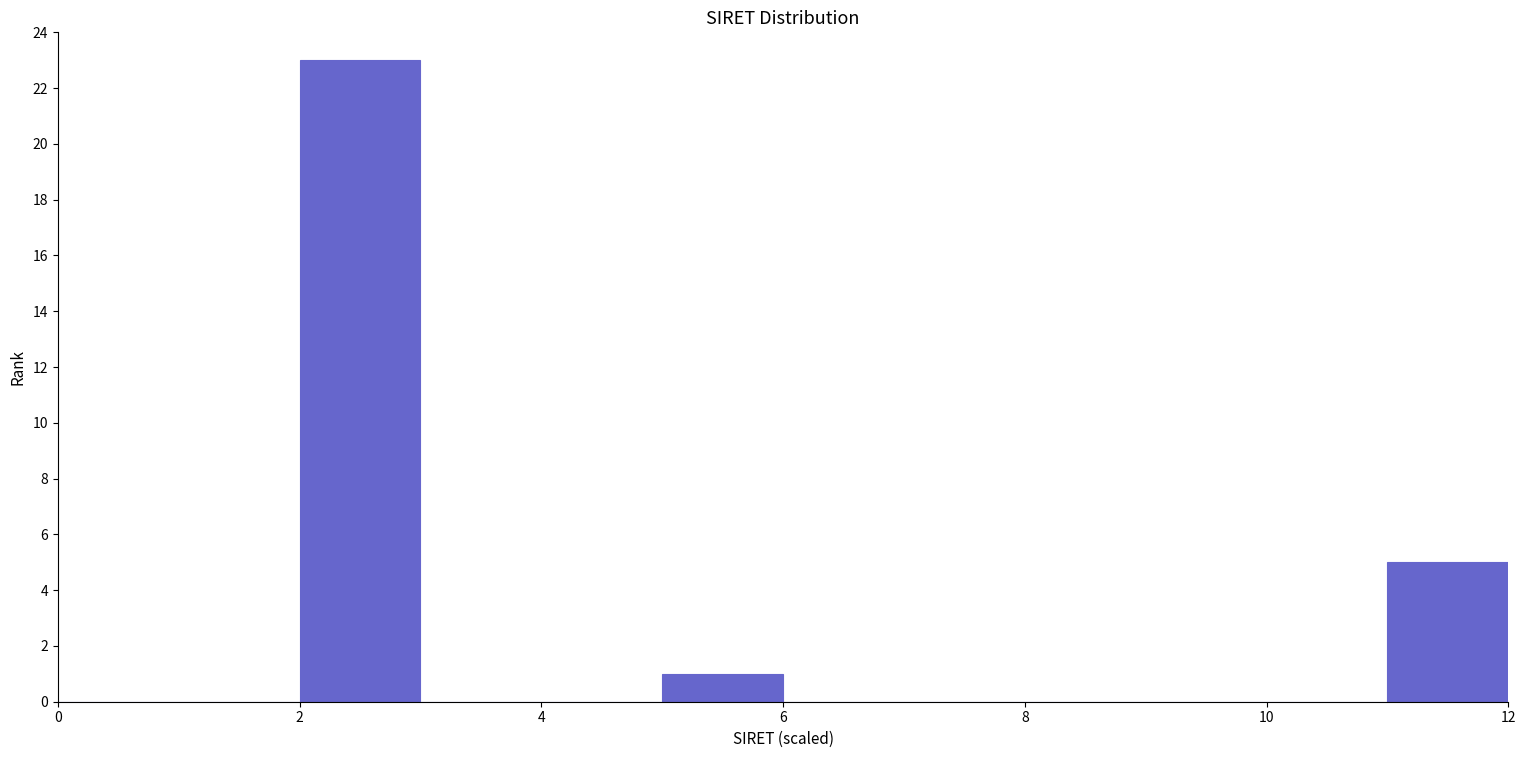

Which range on the x-axis has the tallest bar?

2 to 3